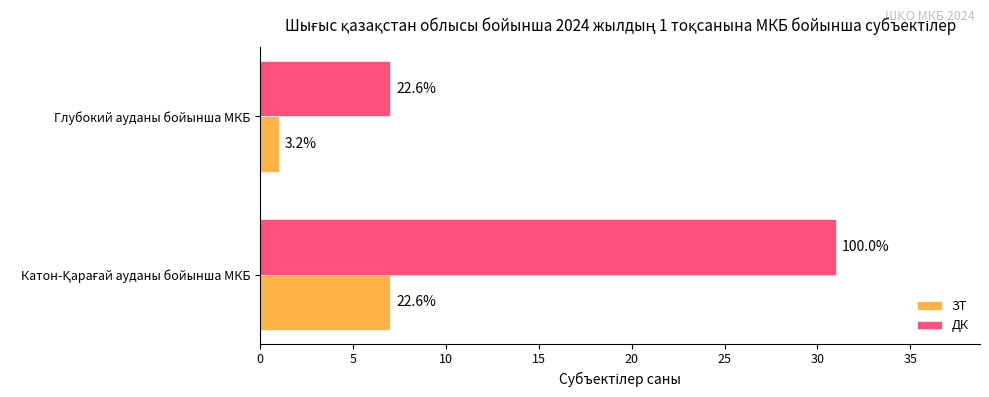

What are all the series names shown in the legend?

ЗТ, ДК